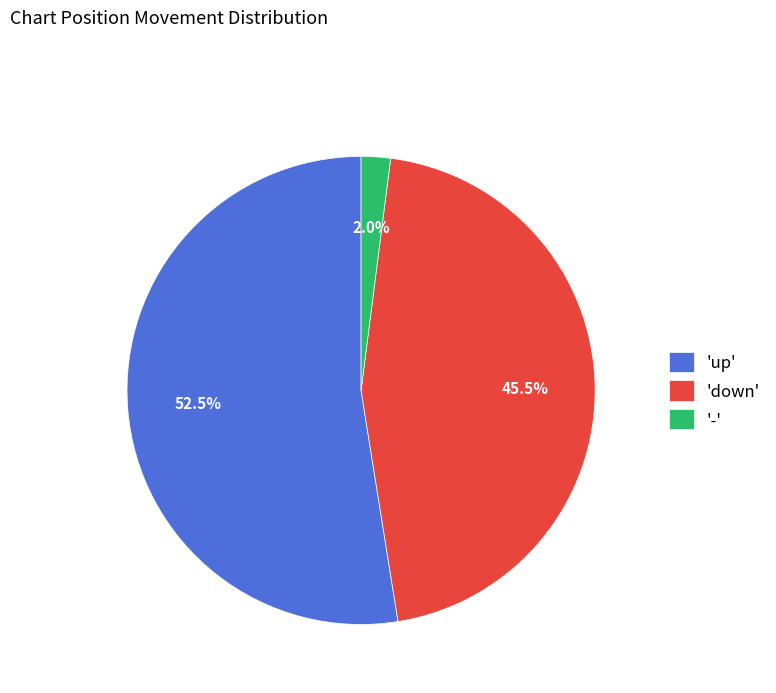

Approximately how many times larger is the value at 'up' compared to 'down'?

1.2